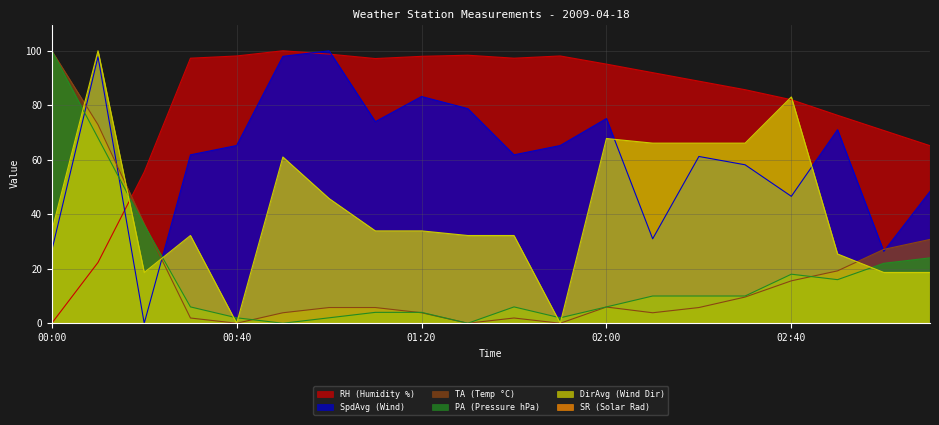

Reading left to right, extract all data points from this chart.

RH (Humidity %): 0.0	22.3	55.5	97.3	98.1	100.0	98.8	97.1	98.0	98.4	97.3	98.1	95.1	92.0	88.8	85.7	82.0	76.3	70.7	65.2
SpdAvg (Wind): 26.7	97.8	0.0	61.8	65.2	98.0	100.0	74.0	83.2	78.8	61.8	65.2	75.1	31.0	61.2	58.2	46.6	71.0	26.4	48.4
TA (Temp °C): 100.0	72.9	36.5	1.9	0.0	3.9	5.8	5.8	3.9	0.0	1.9	0.0	6.0	3.9	5.8	9.6	15.6	19.2	27.1	30.8
PA (Pressure hPa): 100.0	68.0	36.0	6.0	2.0	0.0	2.0	4.0	4.0	0.0	6.0	2.0	6.0	10.0	10.0	10.0	18.0	16.0	22.0	24.0
DirAvg (Wind Dir): 33.9	100.0	18.6	32.2	0.0	61.0	45.8	33.9	33.9	32.2	32.2	0.0	67.8	66.1	66.1	66.1	83.1	25.4	18.6	18.6